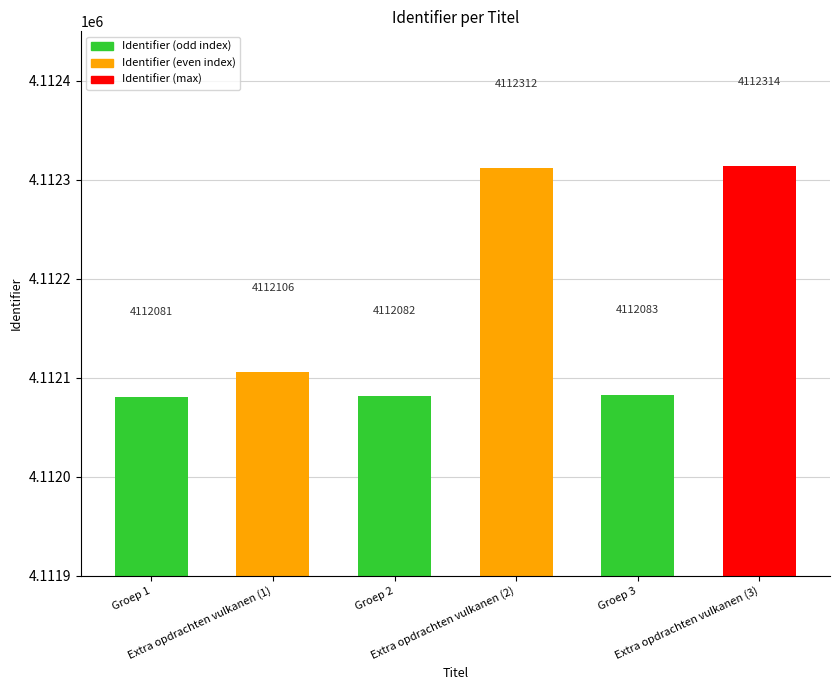

Are the bars horizontal?

No